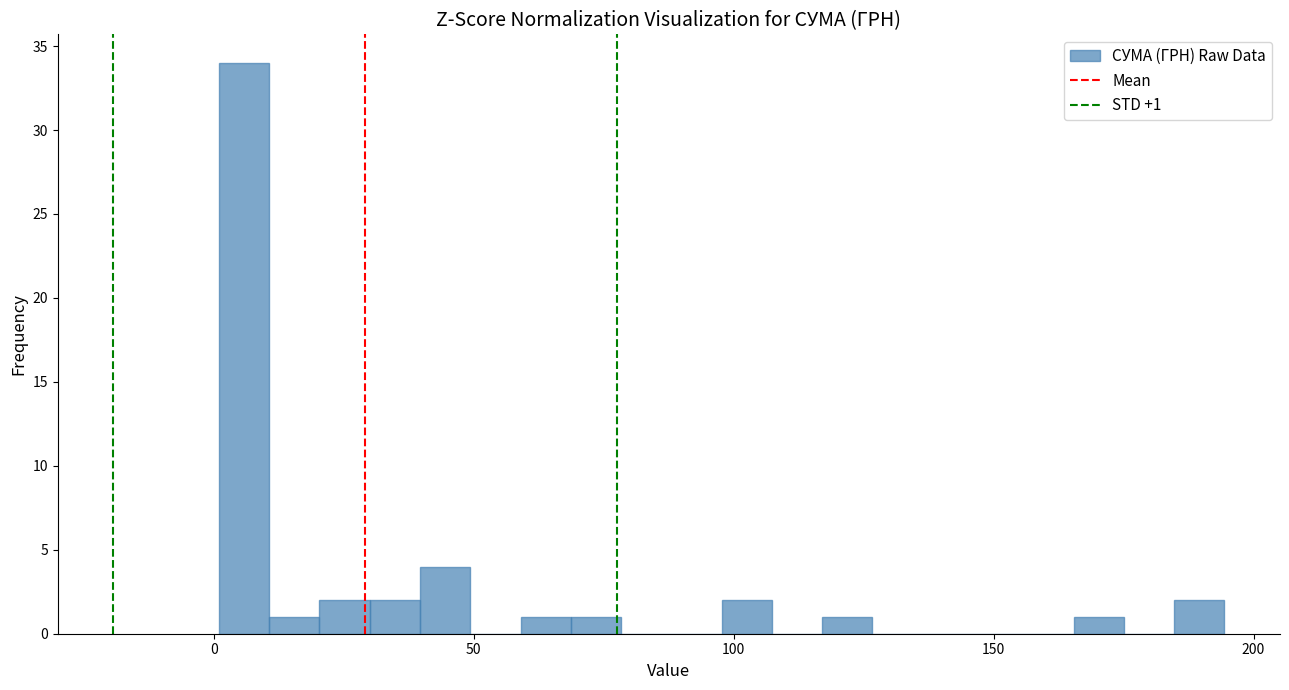

Around what value on the x-axis is the tallest bar? Give the approximate position of its centre, as read against the axis.

5